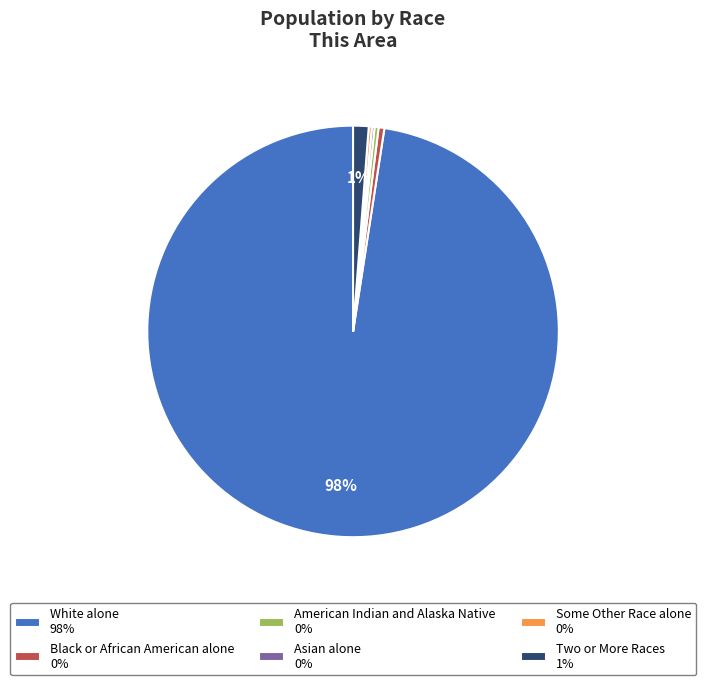

Which category accounts for the majority?

White alone 98%